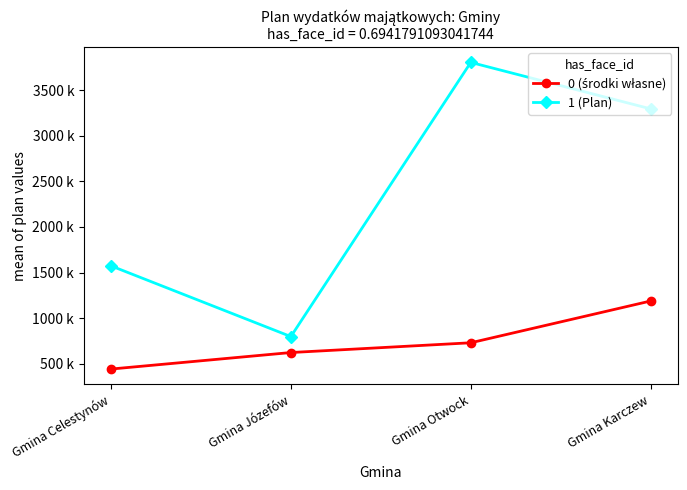

Reading left to right, list all the values displayed in this chart.

0 (środki własne): 441833	623000	730068	1188339
1 (Plan): 1573833	798000	3805068	3295339